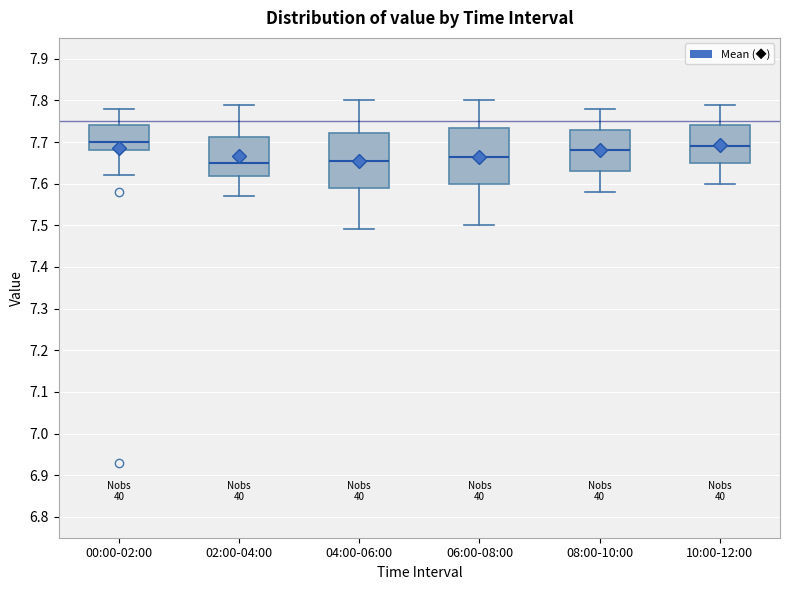

Reading left to right, transcribe this box plot: for each box, give where its median line is, the range the box spans, and where its two whiskers end, as read against the y-axis. The values are not printed on the chart, so give them approximately, as read against the axis.

00:00-02:00: median 7.70, box 7.68 to 7.74, whiskers 7.62 to 7.78
02:00-04:00: median 7.65, box 7.62 to 7.71, whiskers 7.57 to 7.79
04:00-06:00: median 7.66, box 7.59 to 7.72, whiskers 7.49 to 7.80
06:00-08:00: median 7.67, box 7.60 to 7.73, whiskers 7.50 to 7.80
08:00-10:00: median 7.68, box 7.63 to 7.73, whiskers 7.58 to 7.78
10:00-12:00: median 7.69, box 7.65 to 7.74, whiskers 7.60 to 7.79